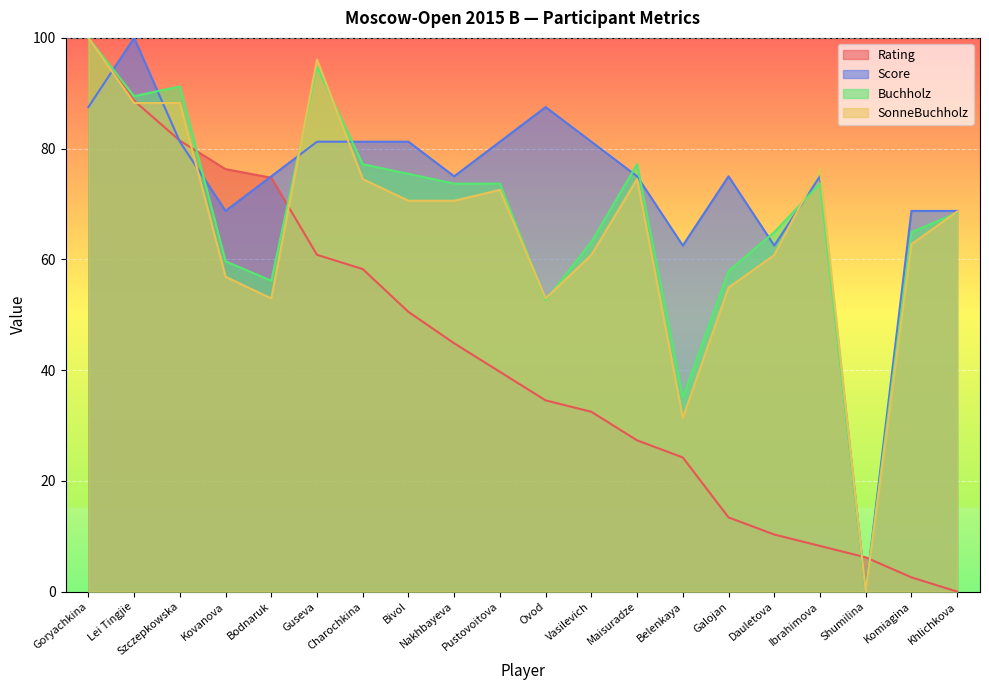

Between Maisuradze and Komiagina, which is larger?

Maisuradze